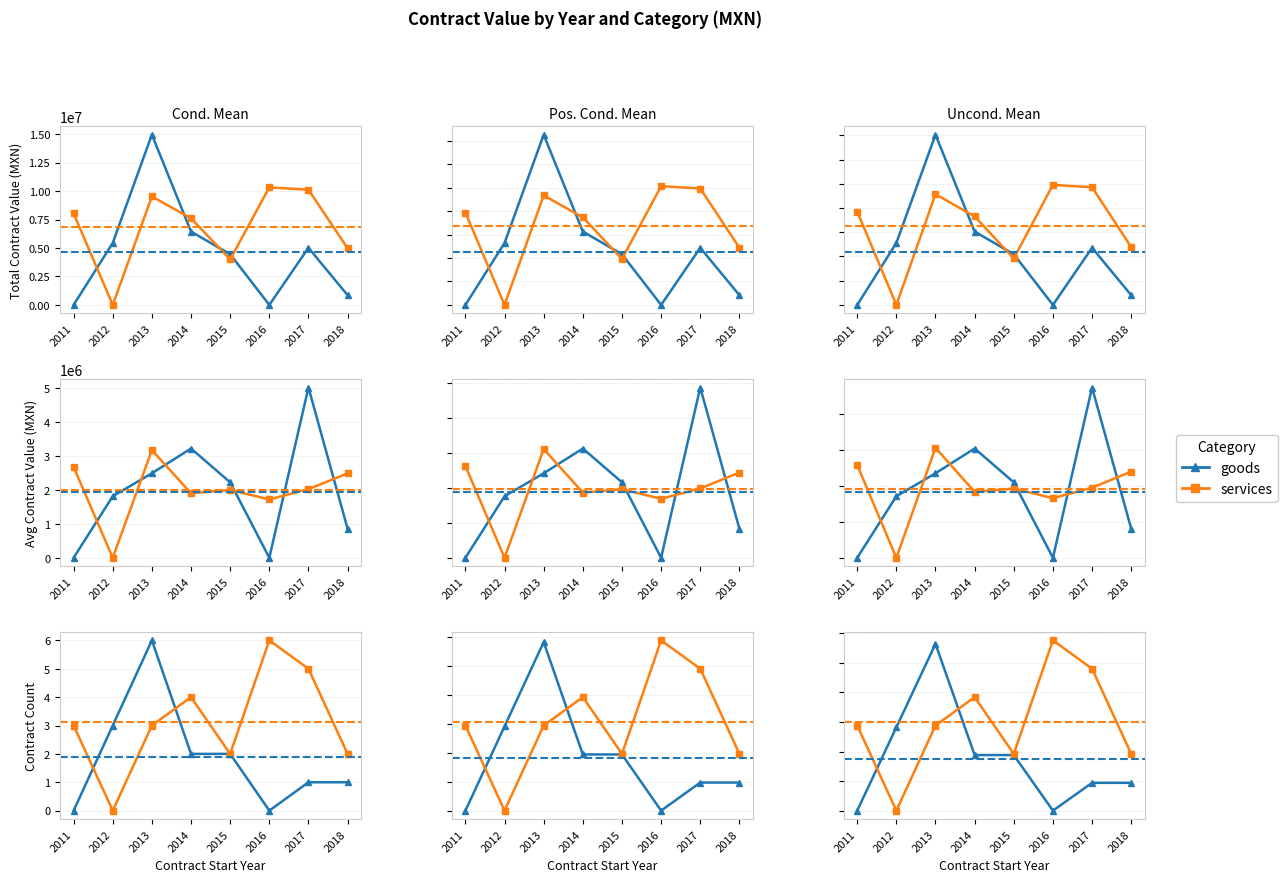

How many categories are shown in the chart?

8